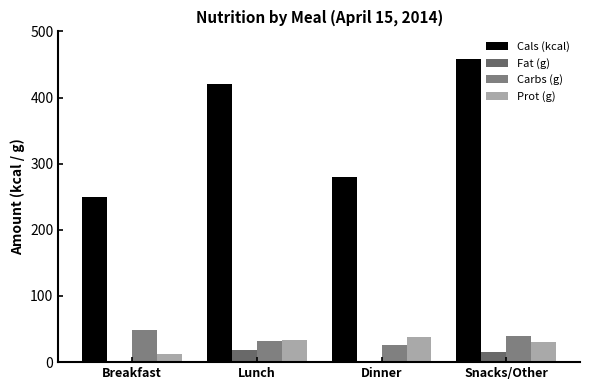

What is the label of the 3rd bar from the left?

Dinner